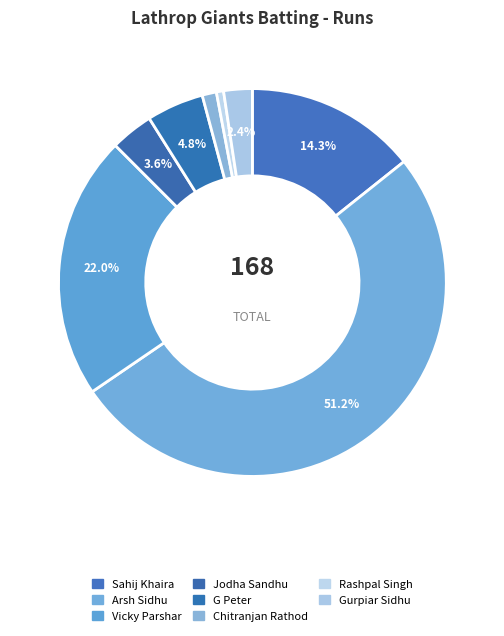

To the nearest percent, what portion does Rashpal Singh represent?

1%